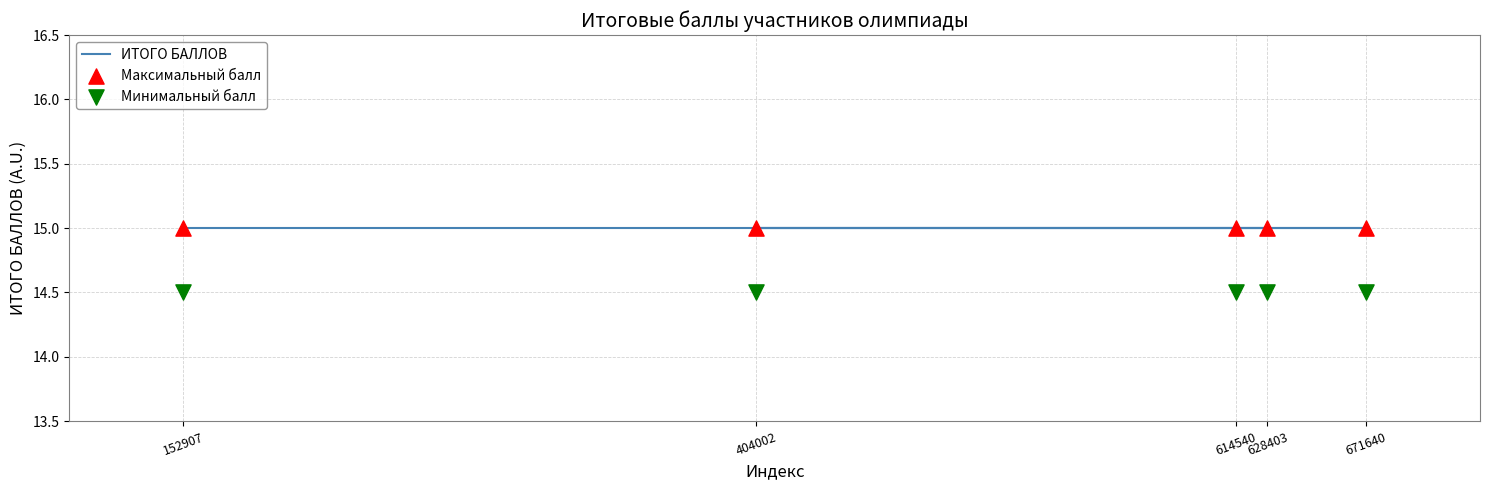

At how many categories does at least one series exceed 14?

5